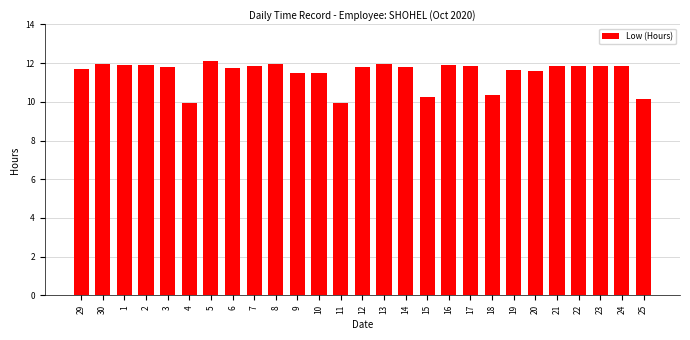

What position from the right is 4?

22